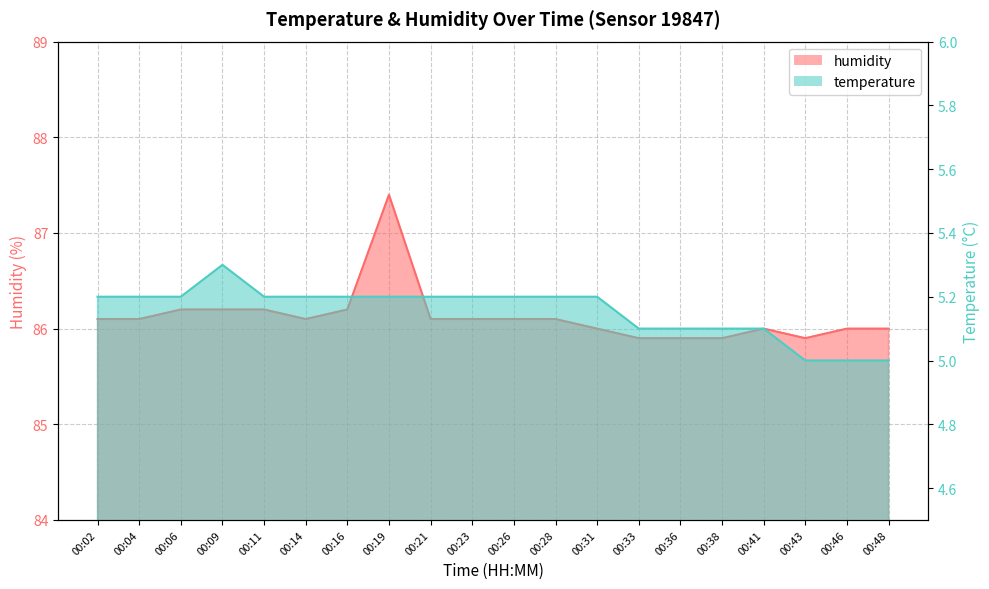

At which label does humidity reach its minimum?

00:33